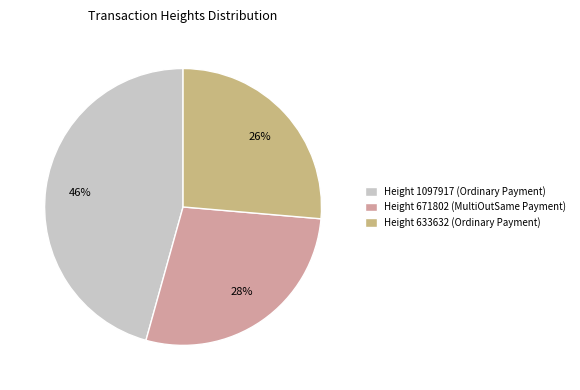

Count the number of slices in the pie.

3